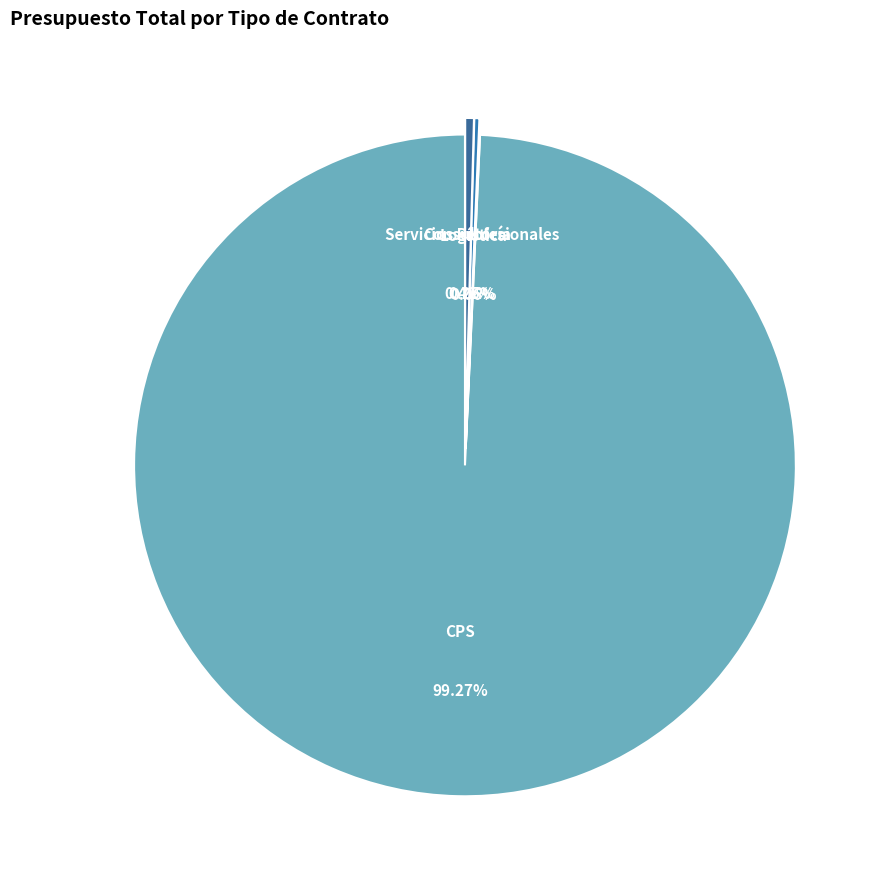

What is the change in value from CPS to Servicios Profesionales?

-17528000